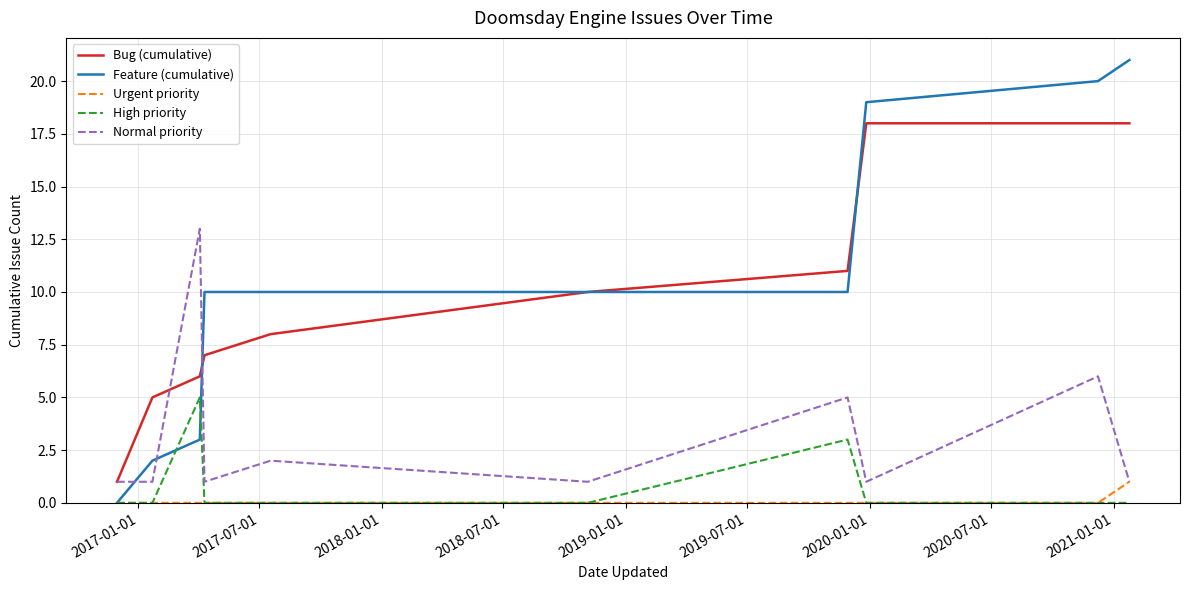

Rank the series by their maximum value, from lowest to highest.

Urgent priority, High priority, Normal priority, Bug (cumulative), Feature (cumulative)